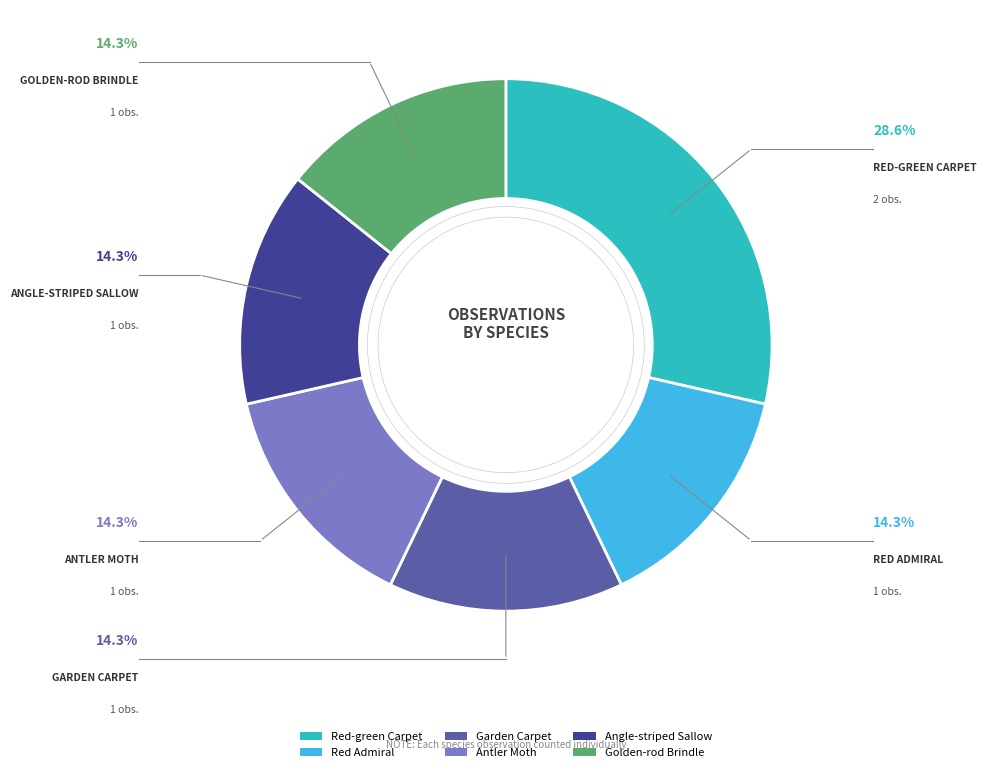

Which category has the smallest portion of the pie?

Red Admiral